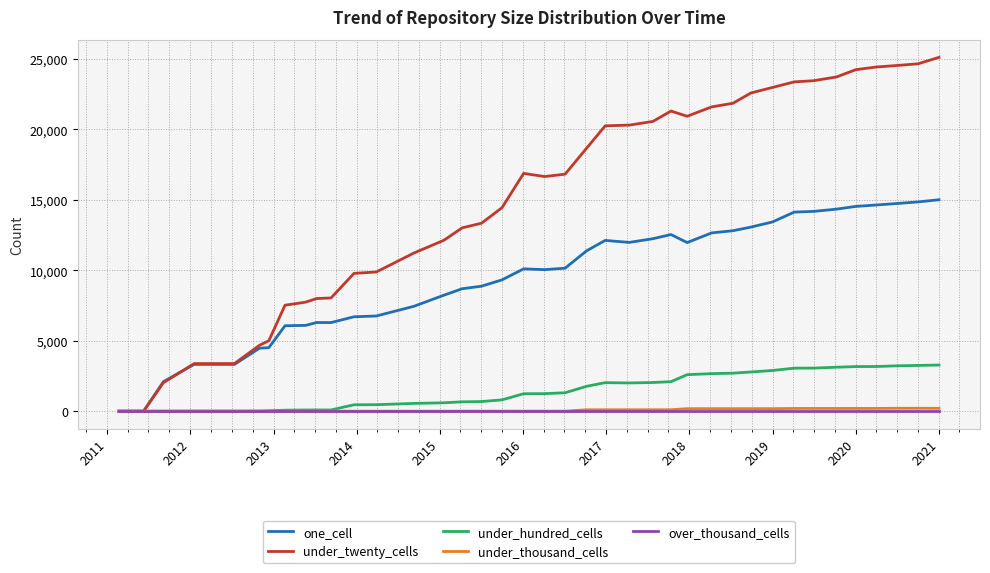

Which series has the largest total across all categories?

under_twenty_cells